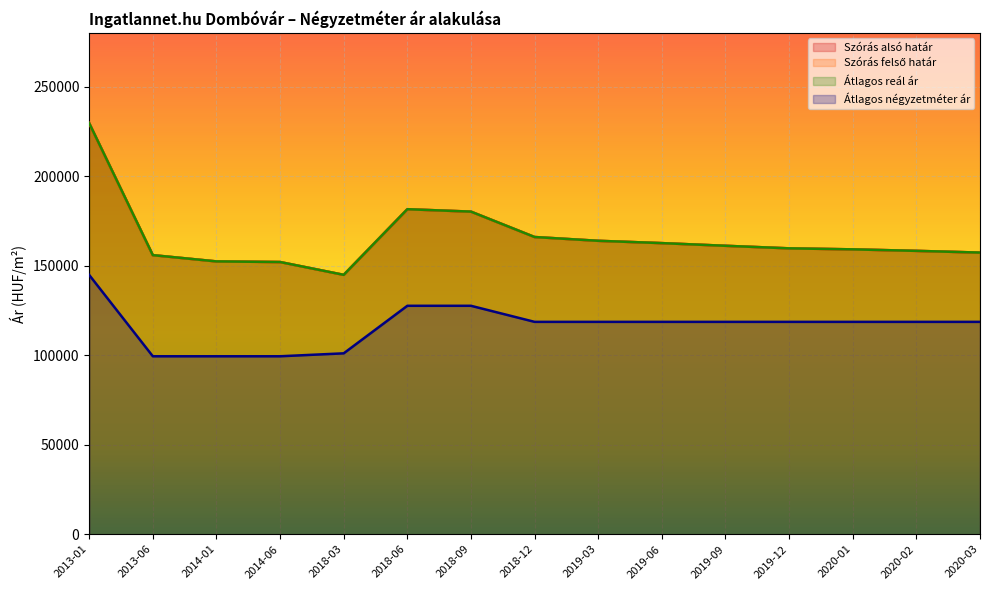

Reading left to right, extract all data points from this chart.

Szórás alsó határ: 2013-01=229564	2013-06=155849	2014-01=152348	2014-06=152003	2018-03=144845	2018-06=181500	2018-09=180150	2018-12=165970	2019-03=163856	2019-06=162561	2019-09=161071	2019-12=159643	2020-01=159079	2020-02=158240	2020-03=157273
Szórás felső határ: 2013-01=229564	2013-06=155849	2014-01=152348	2014-06=152003	2018-03=144845	2018-06=181500	2018-09=180150	2018-12=165970	2019-03=163856	2019-06=162561	2019-09=161071	2019-12=159643	2020-01=159079	2020-02=158240	2020-03=157273
Átlagos reál ár: 2013-01=229564	2013-06=155849	2014-01=152348	2014-06=152003	2018-03=144845	2018-06=181500	2018-09=180150	2018-12=165970	2019-03=163856	2019-06=162561	2019-09=161071	2019-12=159643	2020-01=159079	2020-02=158240	2020-03=157273
Átlagos négyzetméter ár: 2013-01=144791	2013-06=99375	2014-01=99375	2014-06=99375	2018-03=101015	2018-06=127564	2018-09=127564	2018-12=118589	2019-03=118589	2019-06=118589	2019-09=118589	2019-12=118589	2020-01=118589	2020-02=118589	2020-03=118589